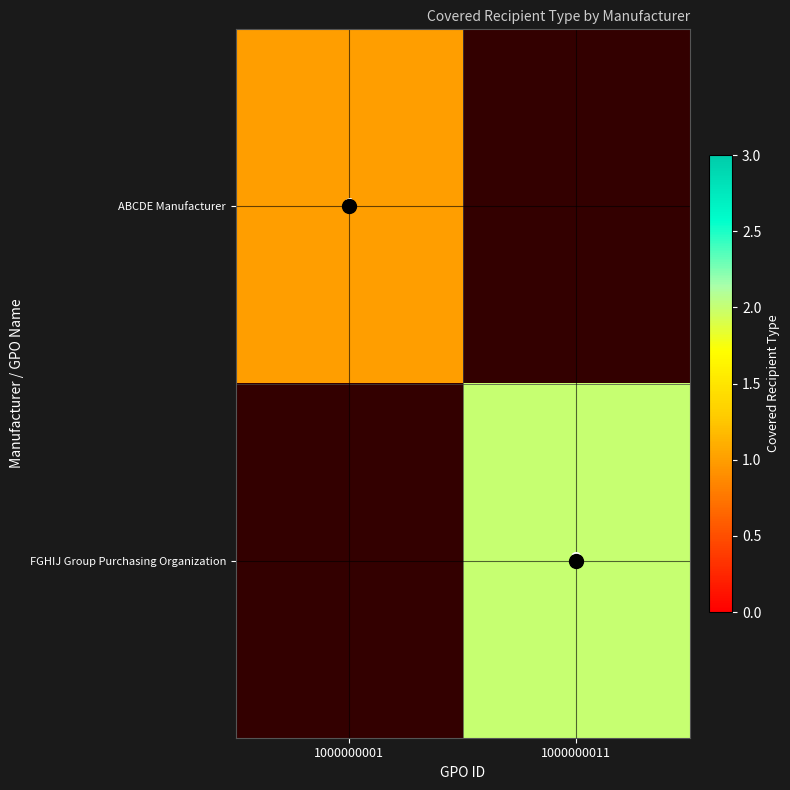

Which has a higher value, 1000000001 or 1000000011?

1000000001